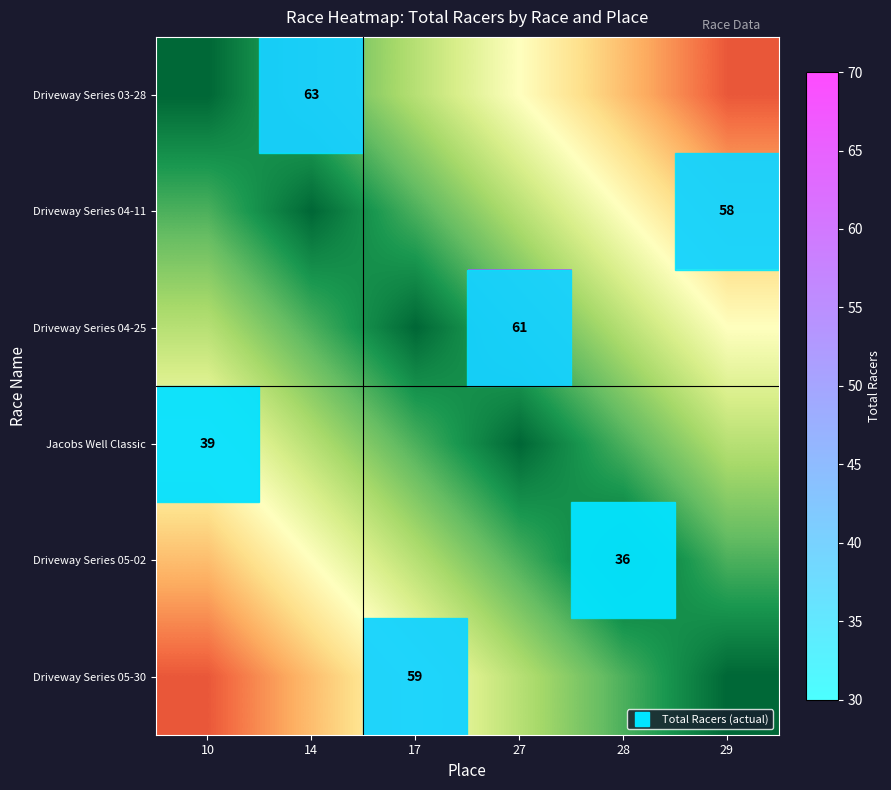

Is it true that Driveway Series 04-11 equals 58.0 at 29?

True